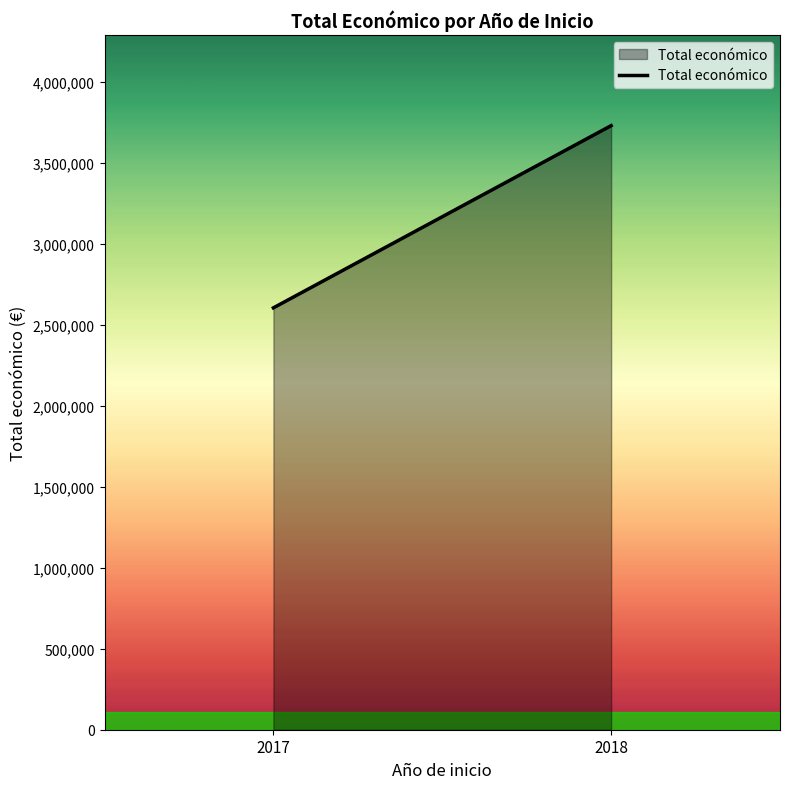

Rank the categories by value from lowest to highest.

2017, 2018